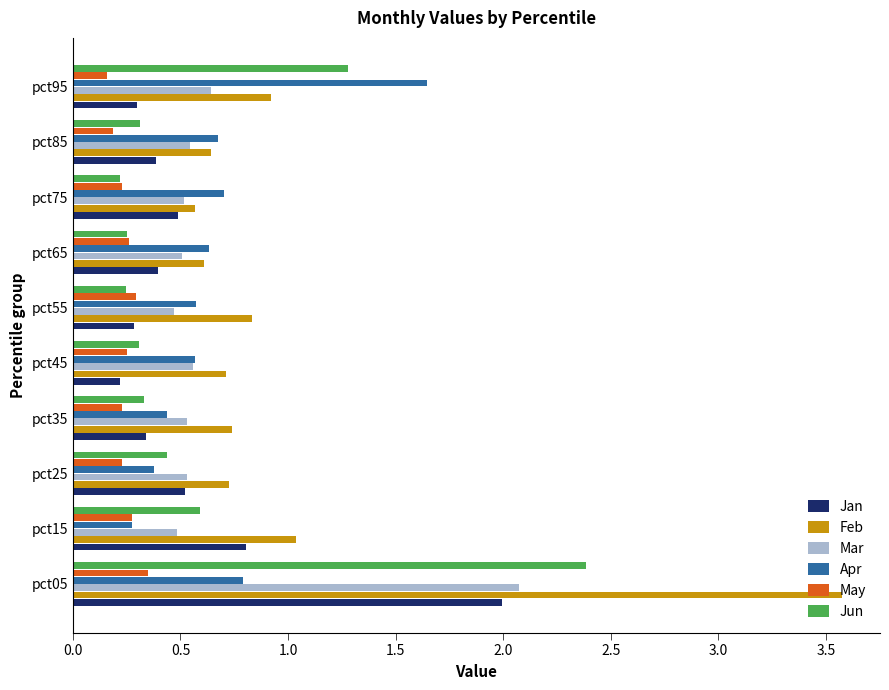

Which series has the largest range (max minus min)?

Feb